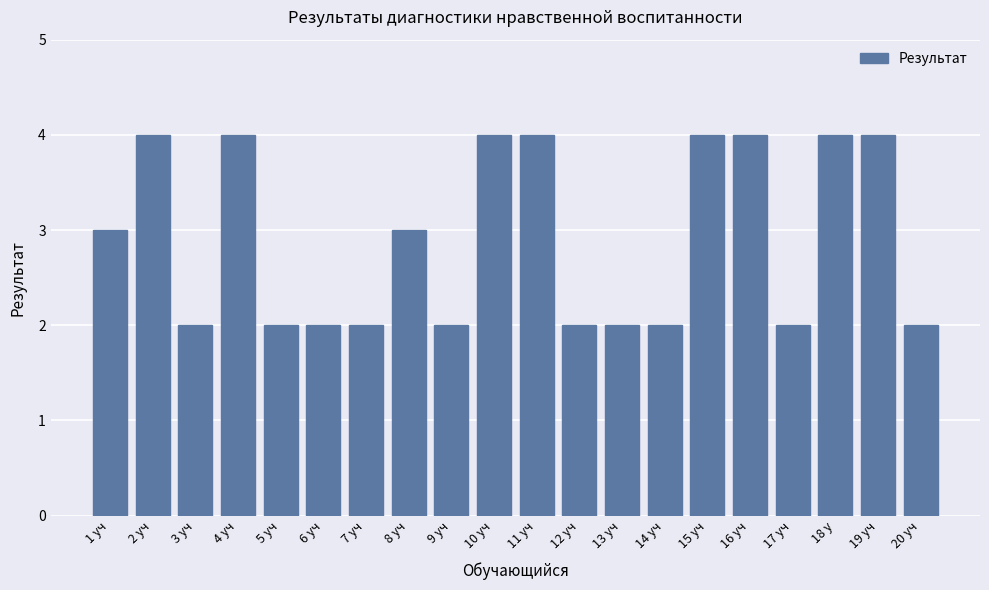

What is the ratio of the value at 1 уч to the value at 14 уч?

1.5